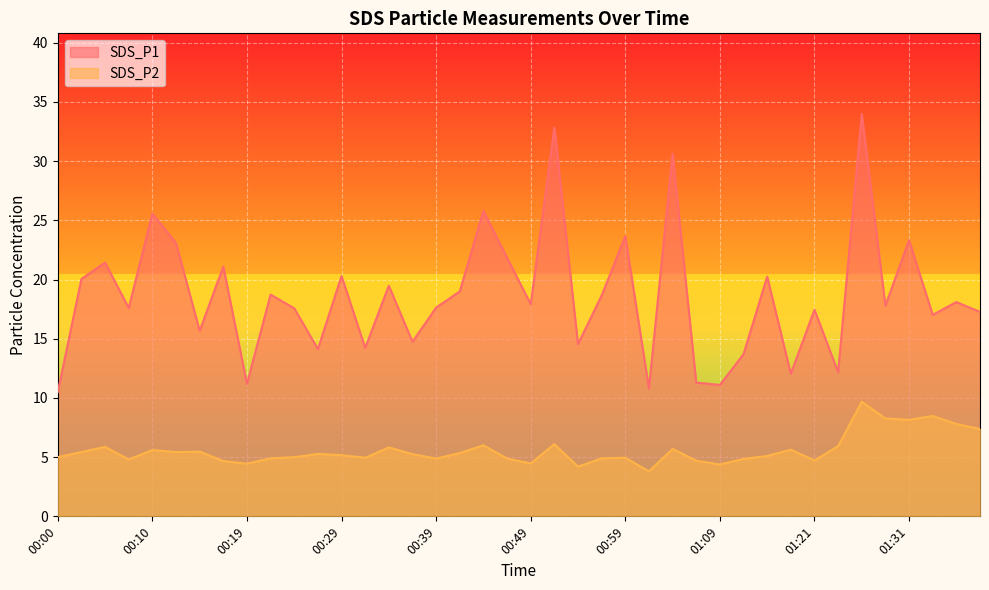

What is the sum of all SDS_P2 values?

223.4